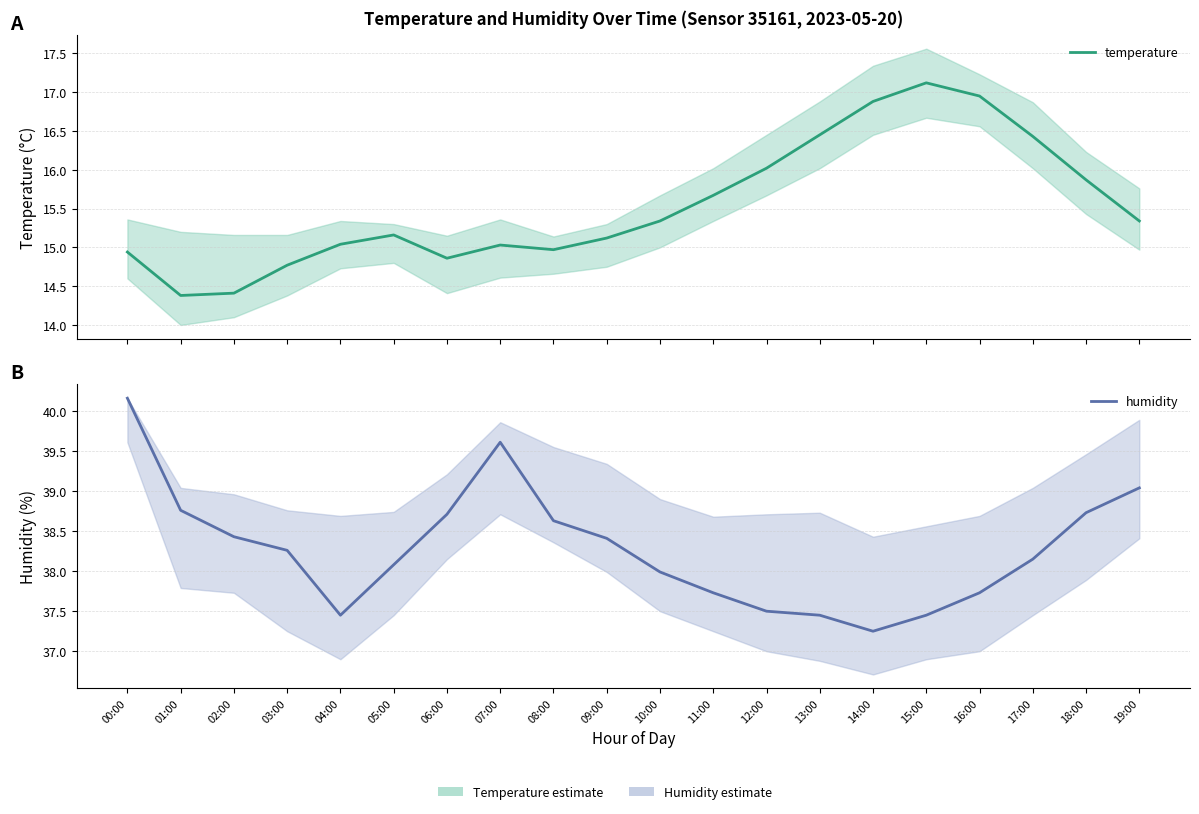

At which label is temperature closest to 15?

07:00